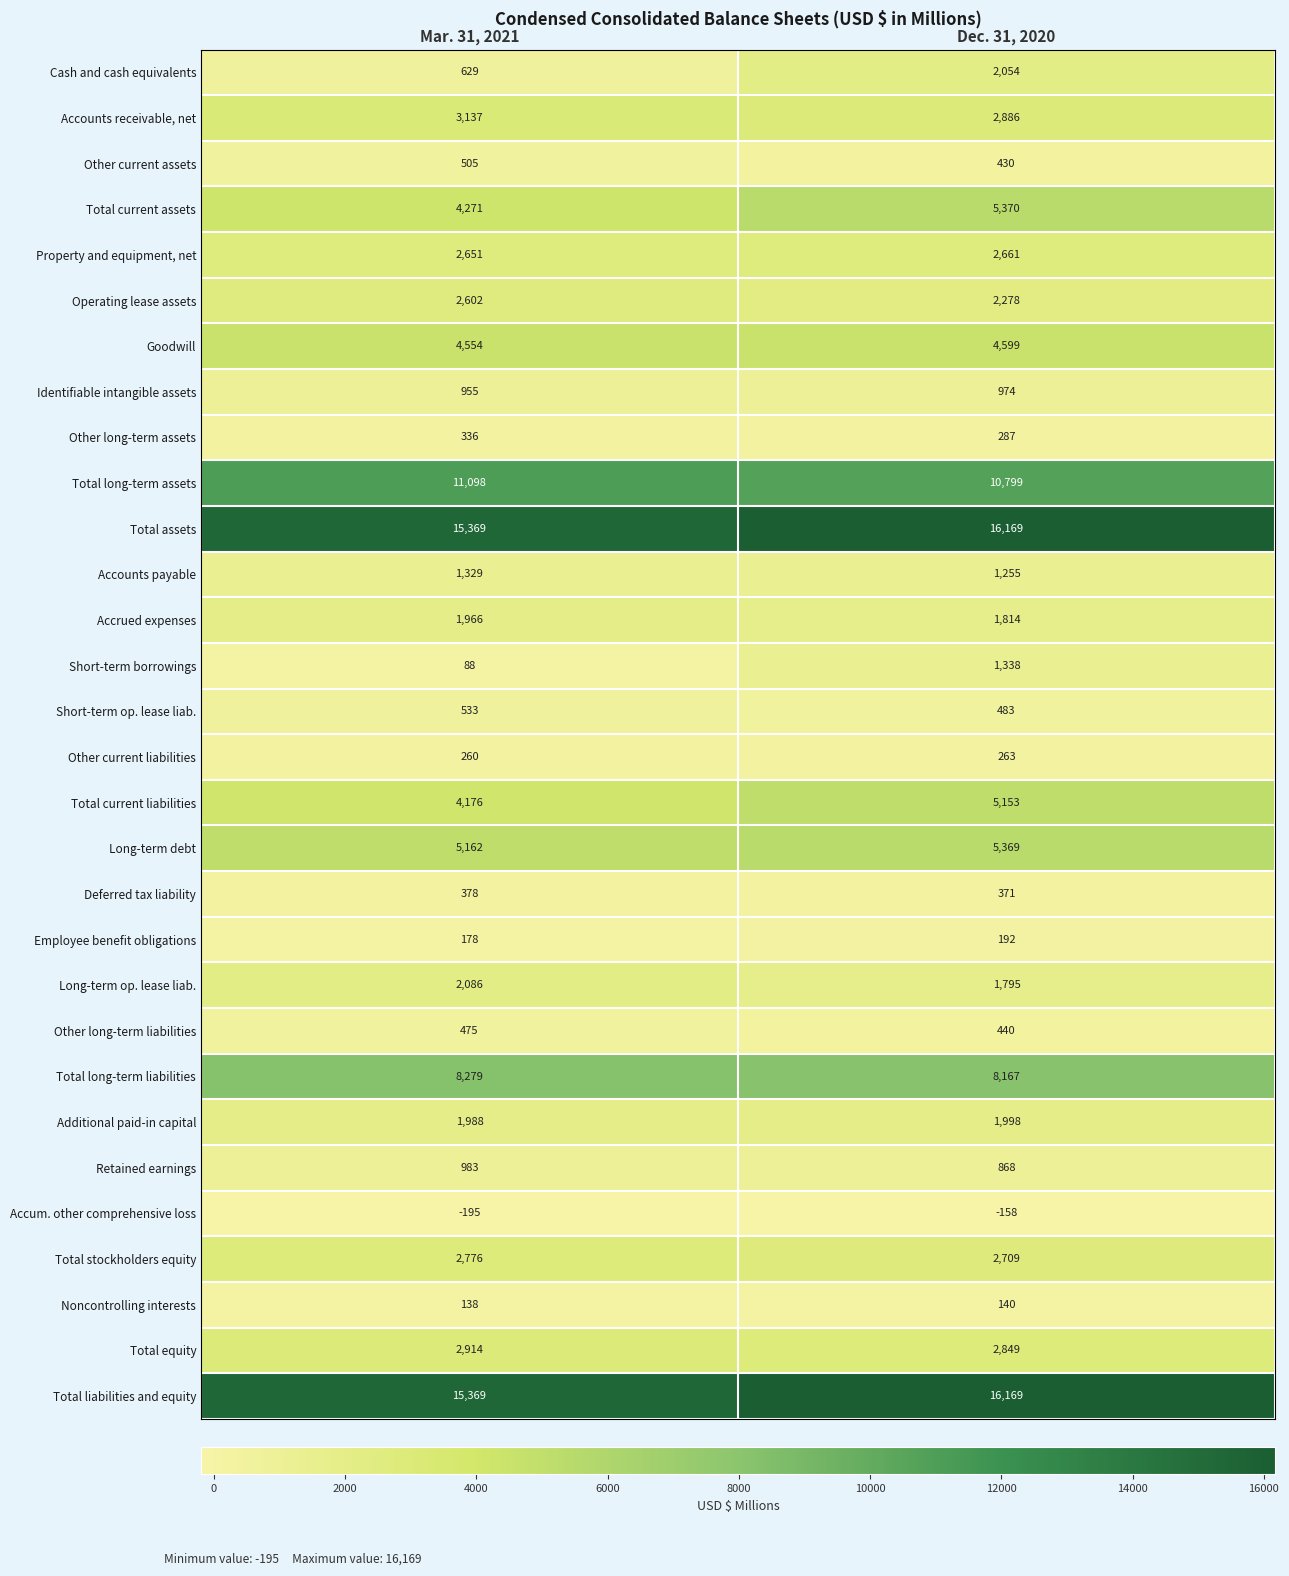

List the labels in order of Long-term debt value, largest first.

Dec. 31, 2020, Mar. 31, 2021